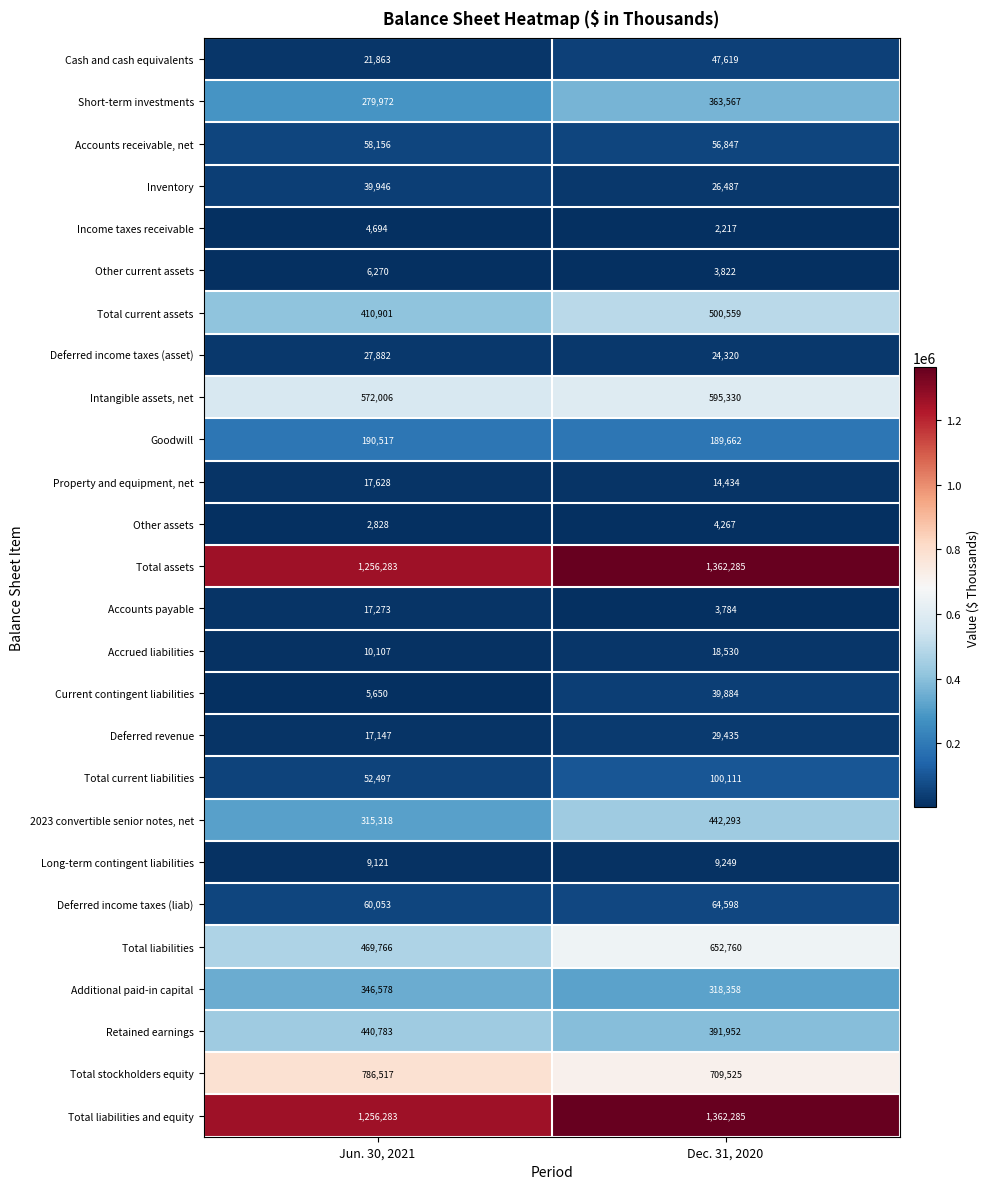

Which series changed the most between Jun. 30, 2021 and Dec. 31, 2020?

Total liabilities